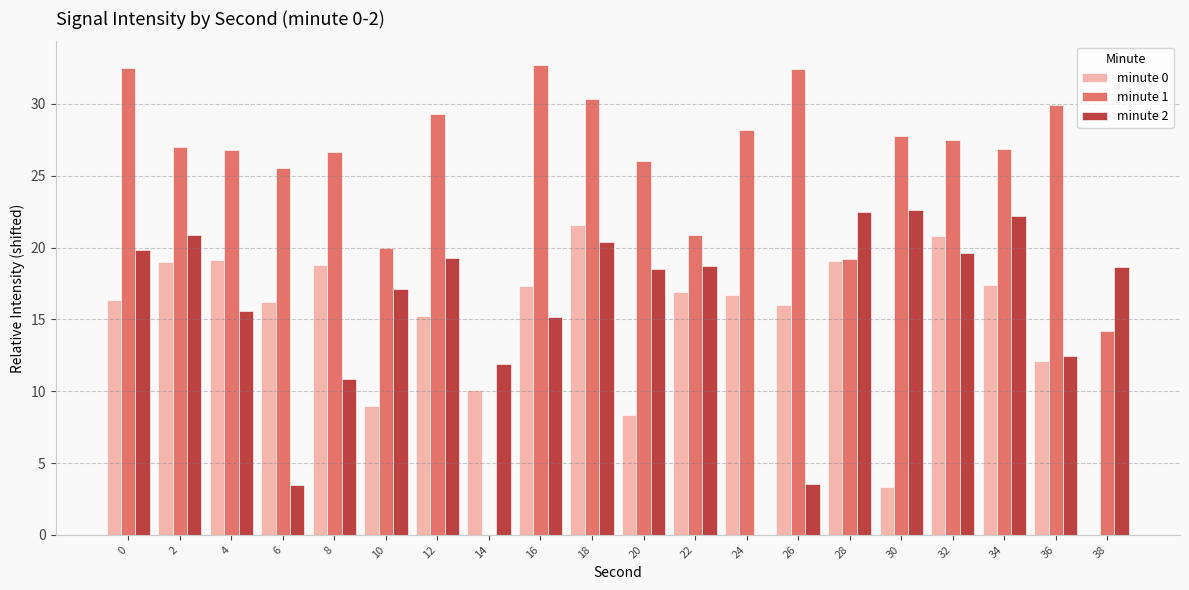

At which category is the sum across all series the highest?

18